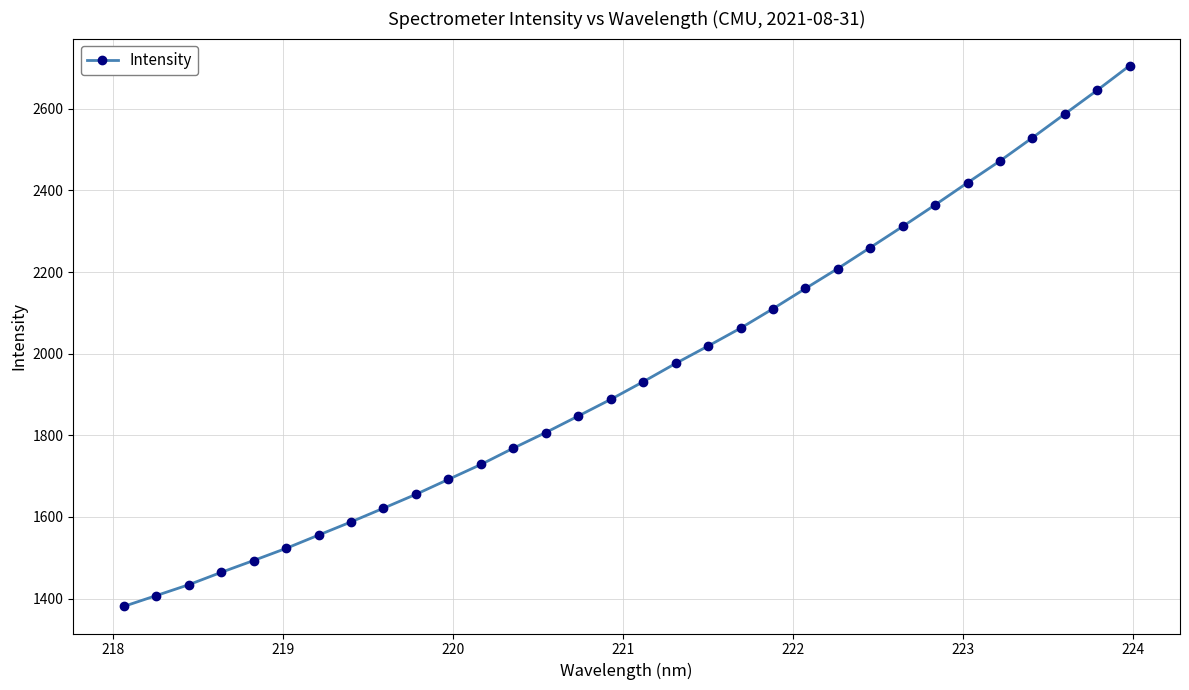

What is the value of the 10th point from the left?

1655.5